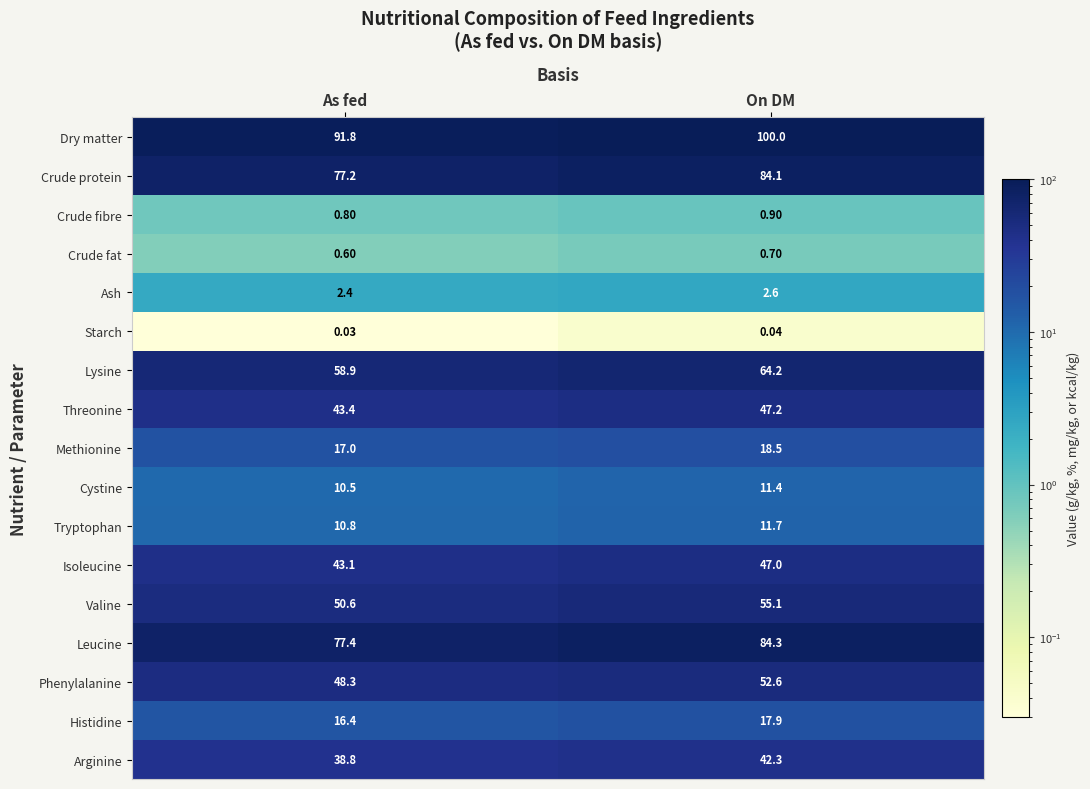

Which label corresponds to the largest value in the chart?

On DM